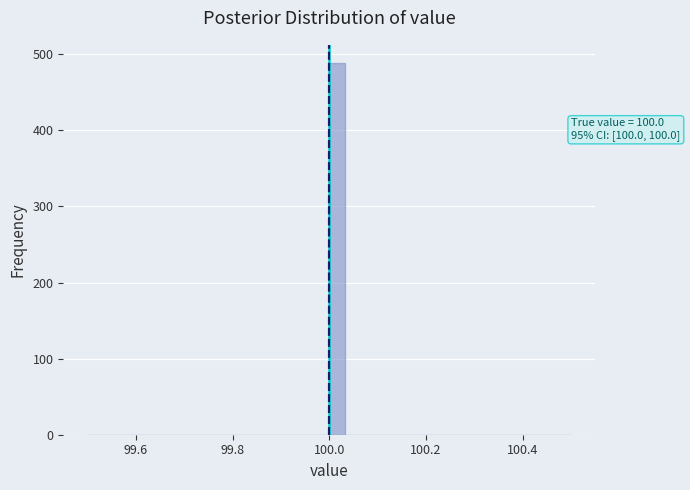

Read against the x-axis, roughly where is the centre of the tallest bar?

100.02